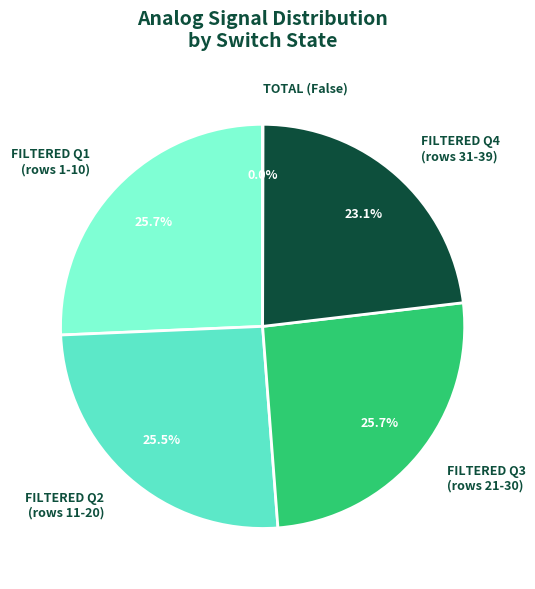

What portion of the pie excludes FILTERED Q3 (rows 21-30)?

74.3%